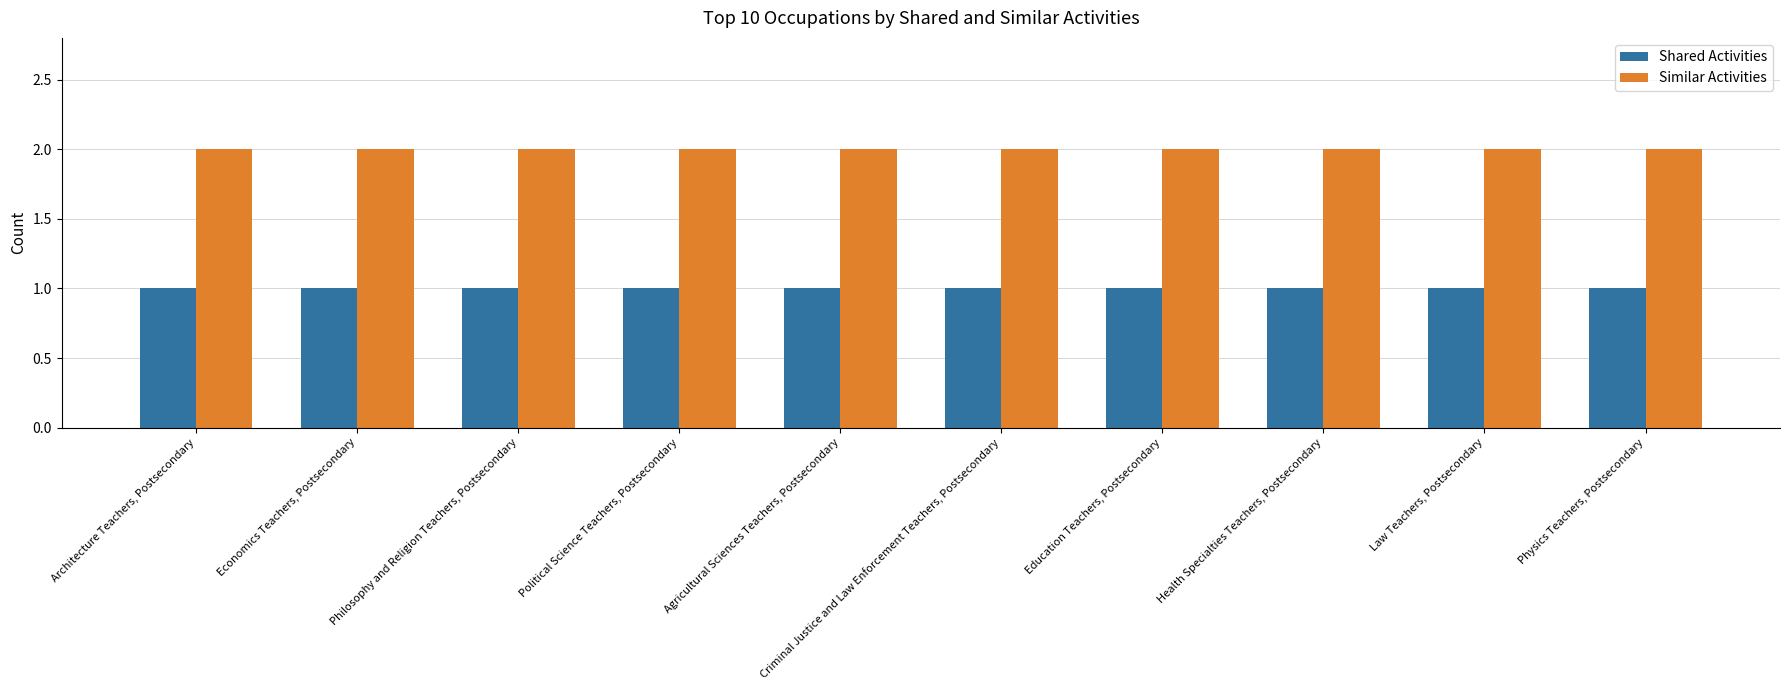

Reading left to right, list all the values displayed in this chart.

Shared Activities: Architecture Teachers, Postsecondary=1	Economics Teachers, Postsecondary=1	Philosophy and Religion Teachers, Postsecondary=1	Political Science Teachers, Postsecondary=1	Agricultural Sciences Teachers, Postsecondary=1	Criminal Justice and Law Enforcement Teachers, Postsecondary=1	Education Teachers, Postsecondary=1	Health Specialties Teachers, Postsecondary=1	Law Teachers, Postsecondary=1	Physics Teachers, Postsecondary=1
Similar Activities: Architecture Teachers, Postsecondary=2	Economics Teachers, Postsecondary=2	Philosophy and Religion Teachers, Postsecondary=2	Political Science Teachers, Postsecondary=2	Agricultural Sciences Teachers, Postsecondary=2	Criminal Justice and Law Enforcement Teachers, Postsecondary=2	Education Teachers, Postsecondary=2	Health Specialties Teachers, Postsecondary=2	Law Teachers, Postsecondary=2	Physics Teachers, Postsecondary=2